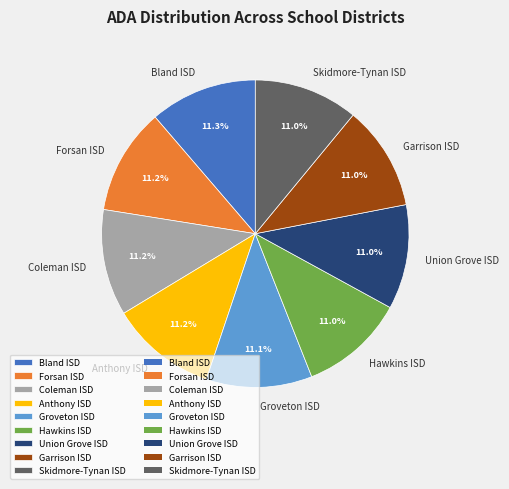

To the nearest percent, what is the combined percentage of Union Grove ISD and Bland ISD?

22%